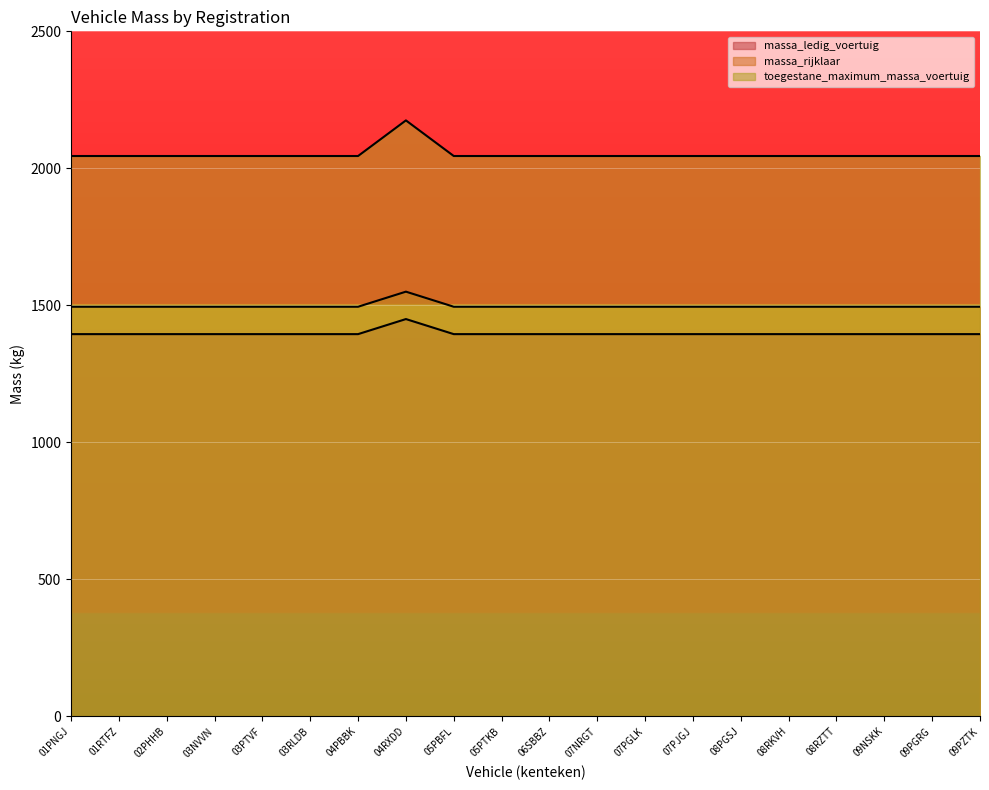

At how many categories does at least one series exceed 1654?

20